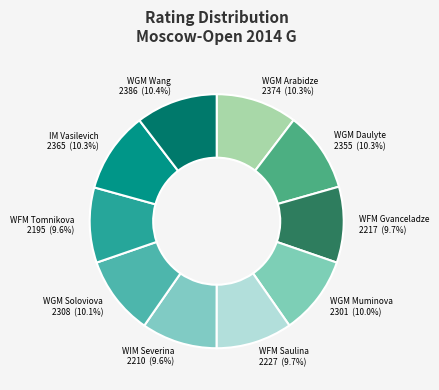

To the nearest percent, what is the difference between the largest and smallest slice percentages?

1%